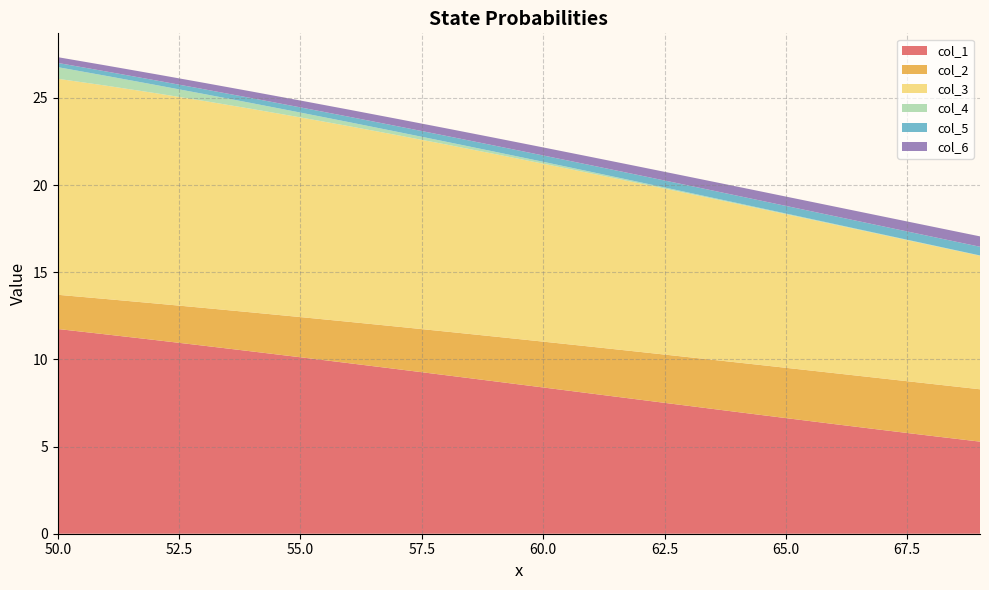

Reading left to right, transcribe all the data shown in this chart.

col_1: 50=11.7	51=11.4	52=11.1	53=10.8	54=10.5	55=10.1	56=9.8	57=9.4	58=9.1	59=8.7	60=8.4	61=8.0	62=7.7	63=7.3	64=7.0	65=6.6	66=6.3	67=5.9	68=5.6	69=5.3
col_2: 50=2.0	51=2.0	52=2.1	53=2.2	54=2.2	55=2.3	56=2.4	57=2.4	58=2.5	59=2.6	60=2.6	61=2.7	62=2.7	63=2.8	64=2.8	65=2.9	66=2.9	67=3.0	68=3.0	69=3.0
col_3: 50=12.4	51=12.2	52=12.1	53=11.9	54=11.7	55=11.5	56=11.2	57=11.0	58=10.7	59=10.5	60=10.2	61=9.9	62=9.7	63=9.4	64=9.1	65=8.8	66=8.5	67=8.2	68=7.9	69=7.7
col_4: 50=0.7	51=0.6	52=0.5	53=0.4	54=0.3	55=0.3	56=0.2	57=0.2	58=0.2	59=0.1	60=0.1	61=0.1	62=0.1	63=0.1	64=0.0	65=0.0	66=0.0	67=0.0	68=0.0	69=0.0
col_5: 50=0.2	51=0.3	52=0.3	53=0.3	54=0.3	55=0.3	56=0.3	57=0.3	58=0.3	59=0.3	60=0.4	61=0.4	62=0.4	63=0.4	64=0.4	65=0.4	66=0.5	67=0.5	68=0.5	69=0.5
col_6: 50=0.3	51=0.3	52=0.4	53=0.4	54=0.4	55=0.4	56=0.4	57=0.4	58=0.4	59=0.4	60=0.5	61=0.5	62=0.5	63=0.5	64=0.5	65=0.5	66=0.6	67=0.6	68=0.6	69=0.6